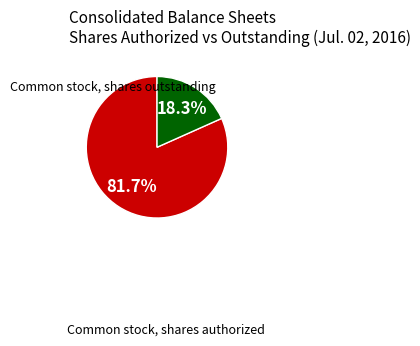

Is there any slice that represents more than half of the pie?

Yes